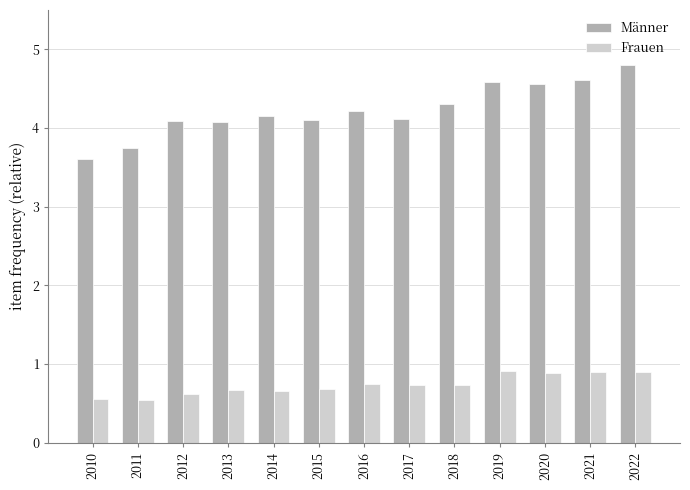

Rank the series by their maximum value, from highest to lowest.

Männer, Frauen